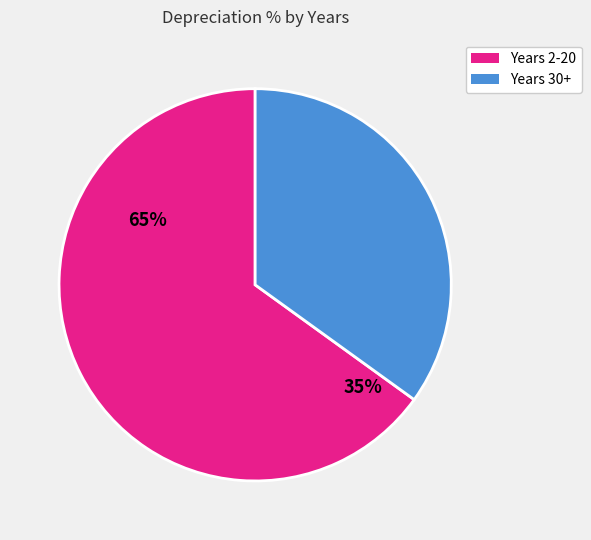

Is there any slice that represents more than half of the pie?

Yes